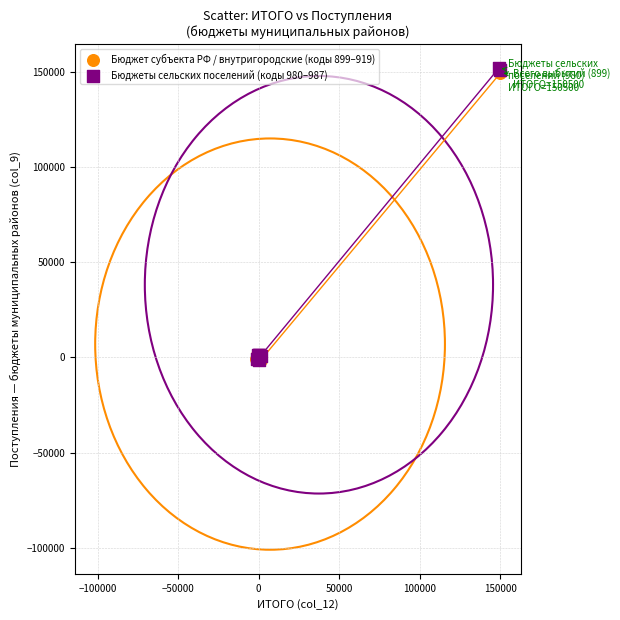

What are all the series names shown in the legend?

Бюджет субъекта РФ / внутригородские (коды 899–919), Бюджеты сельских поселений (коды 980–987)